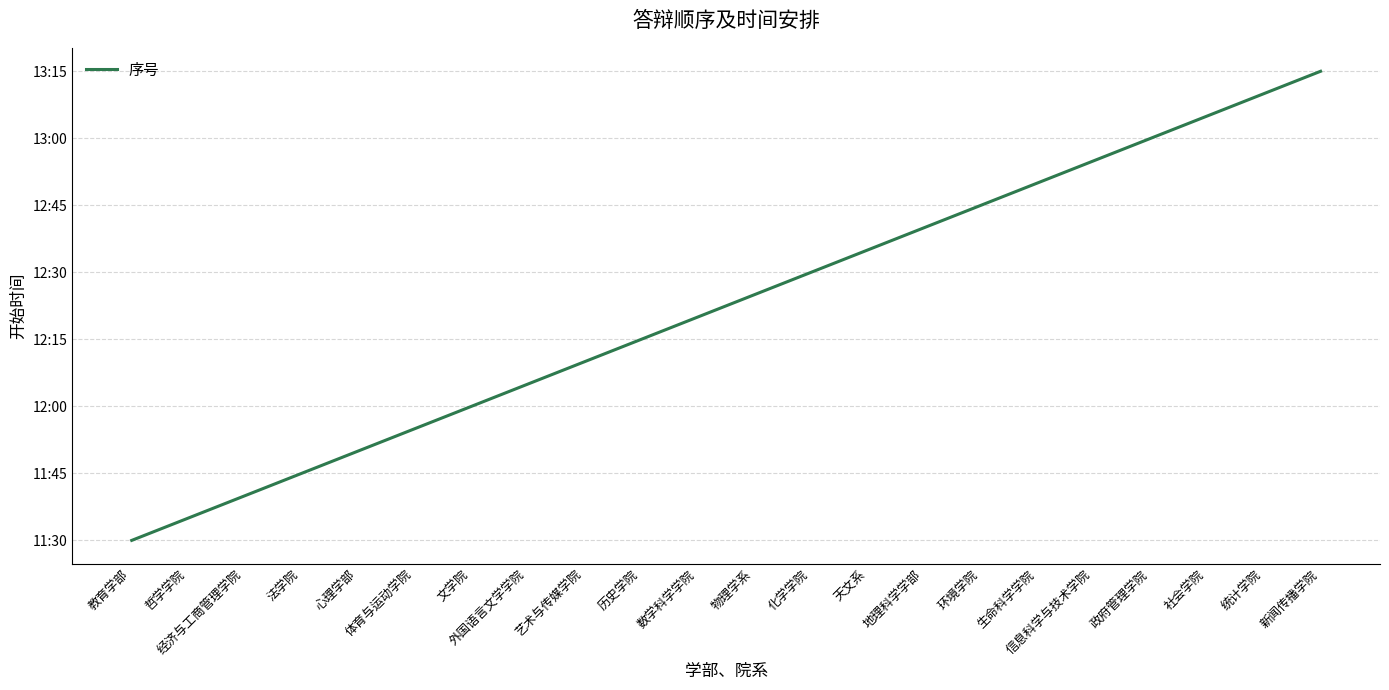

What is the maximum value shown in the chart?

795